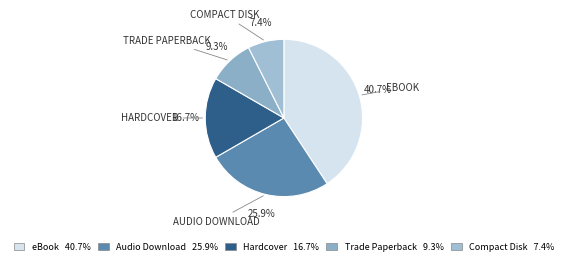

Is it true that Trade Paperback is 1% of the pie?

False